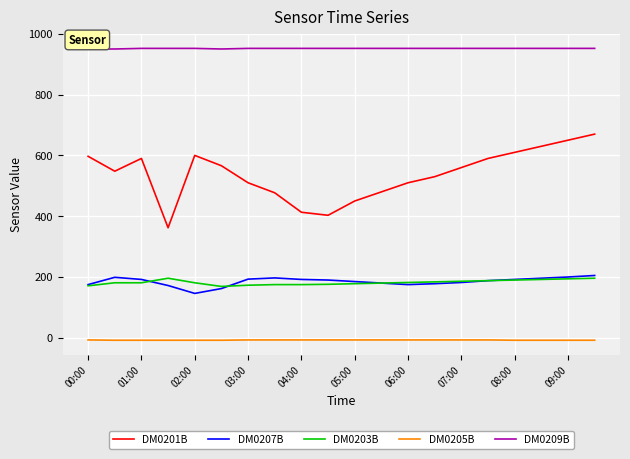

Which series has the widest spread of values?

DM0201B